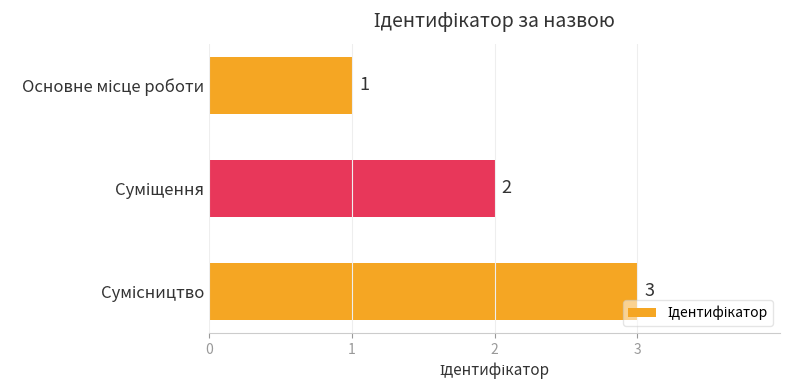

What is the greatest value displayed?

3